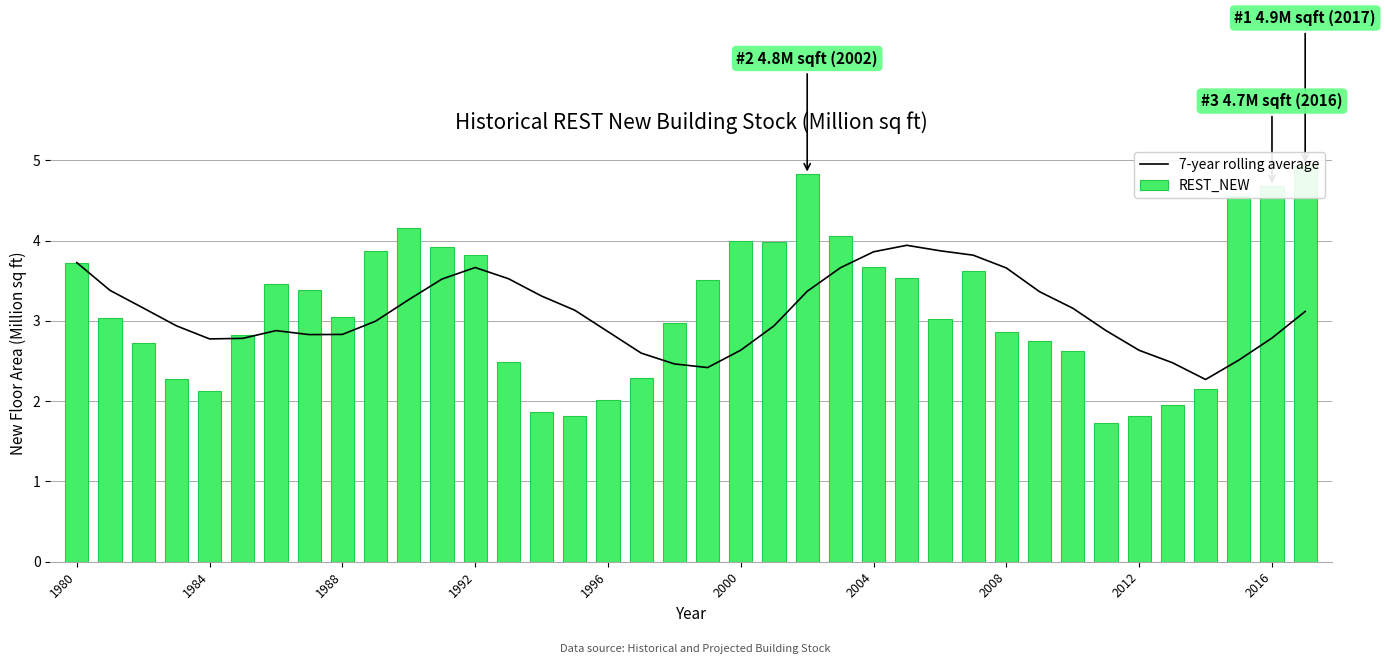

Is it true that 7-year rolling average equals 2.5 at 33?

True